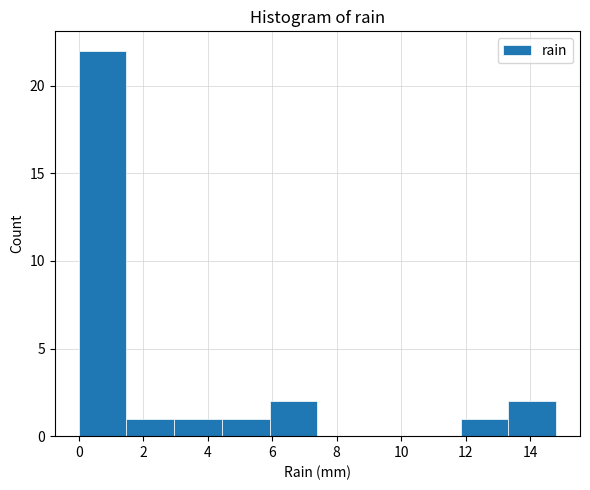

Over which range of the x-axis is the bar tallest?

0.00 to 1.48